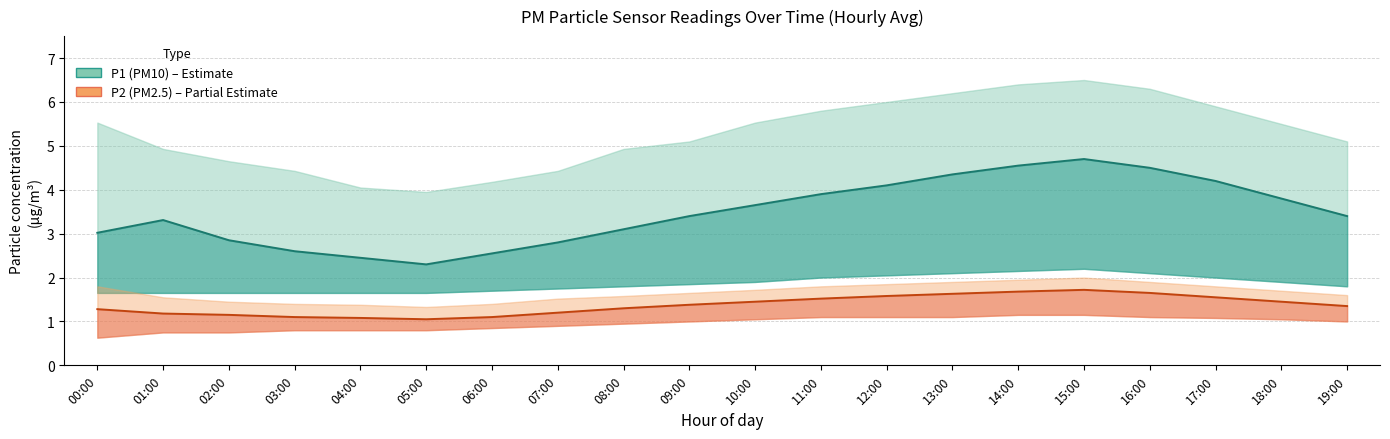

What is the value of the P1 (PM10) estimate point at the 2nd from the left?

3.3